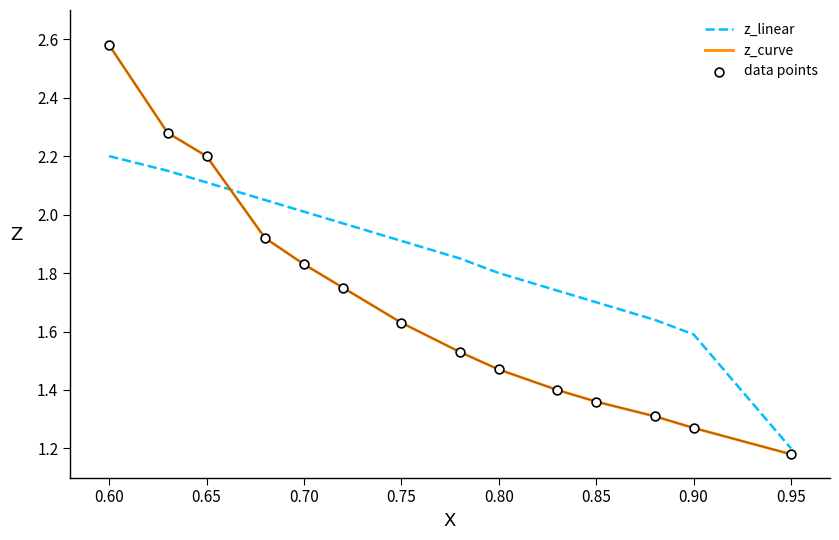

Which series has the largest range (max minus min)?

z_curve